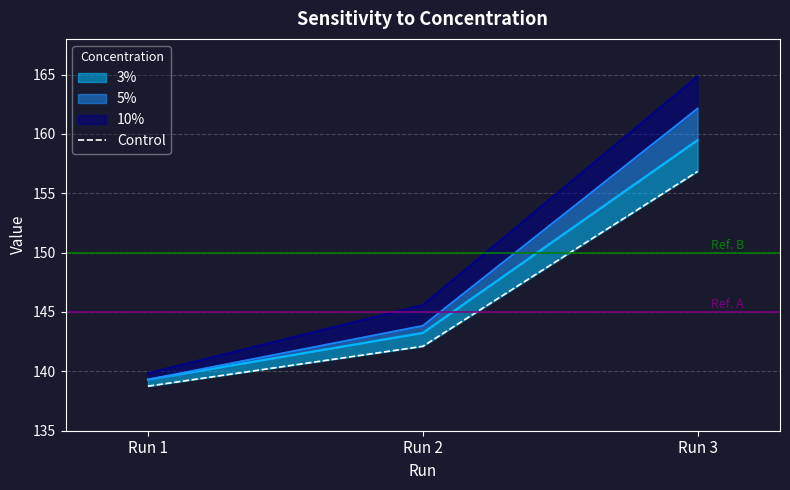

What is the value of the 2nd point from the left?

142.1